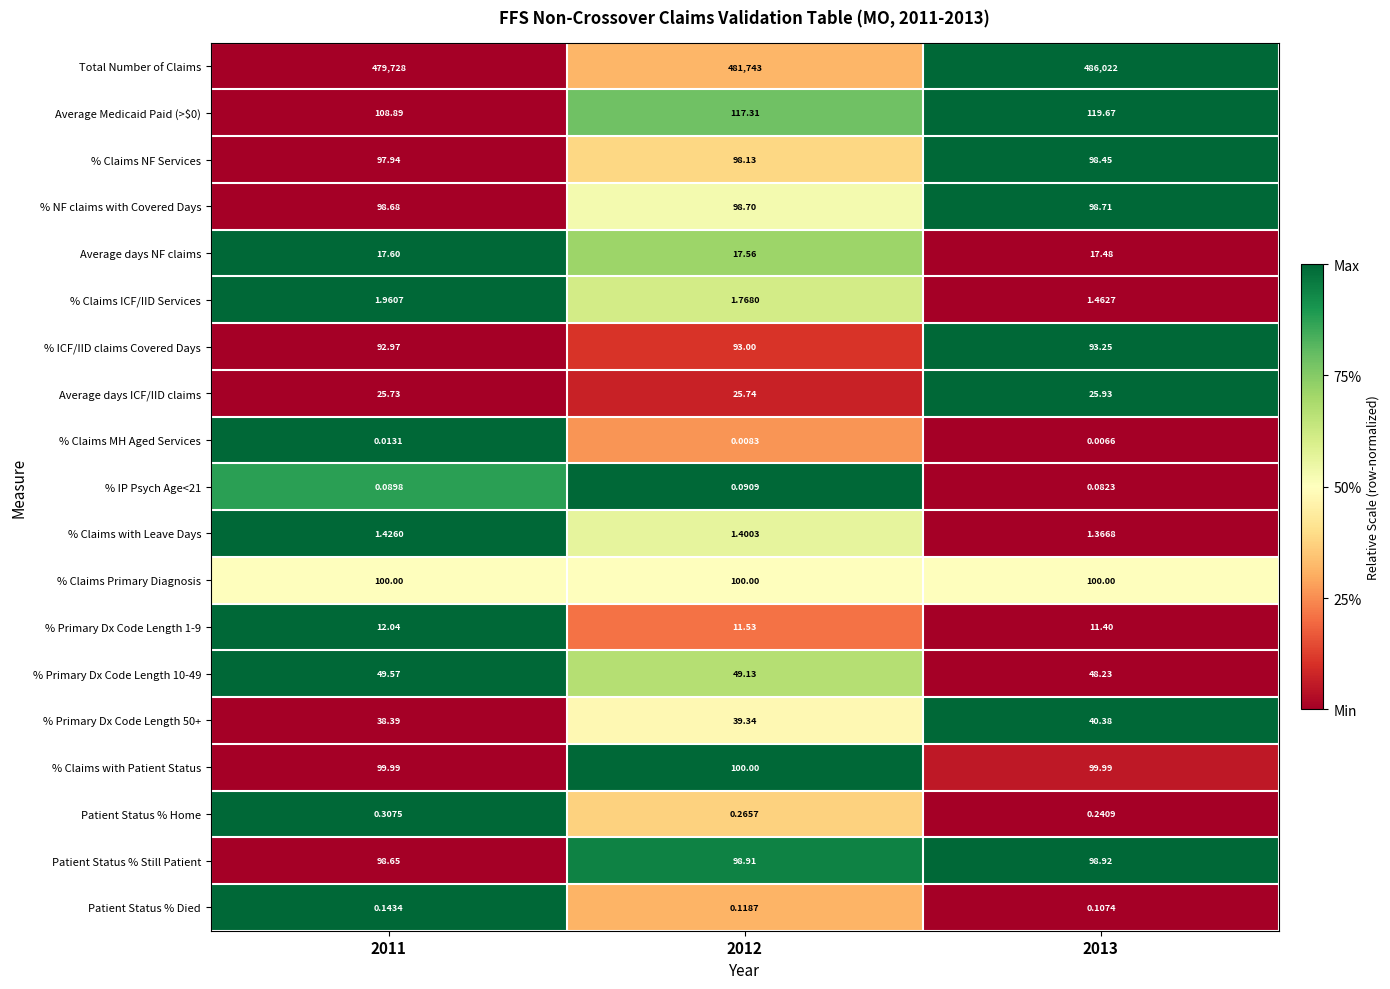

What is the total value across all series at 2011?

480572.4